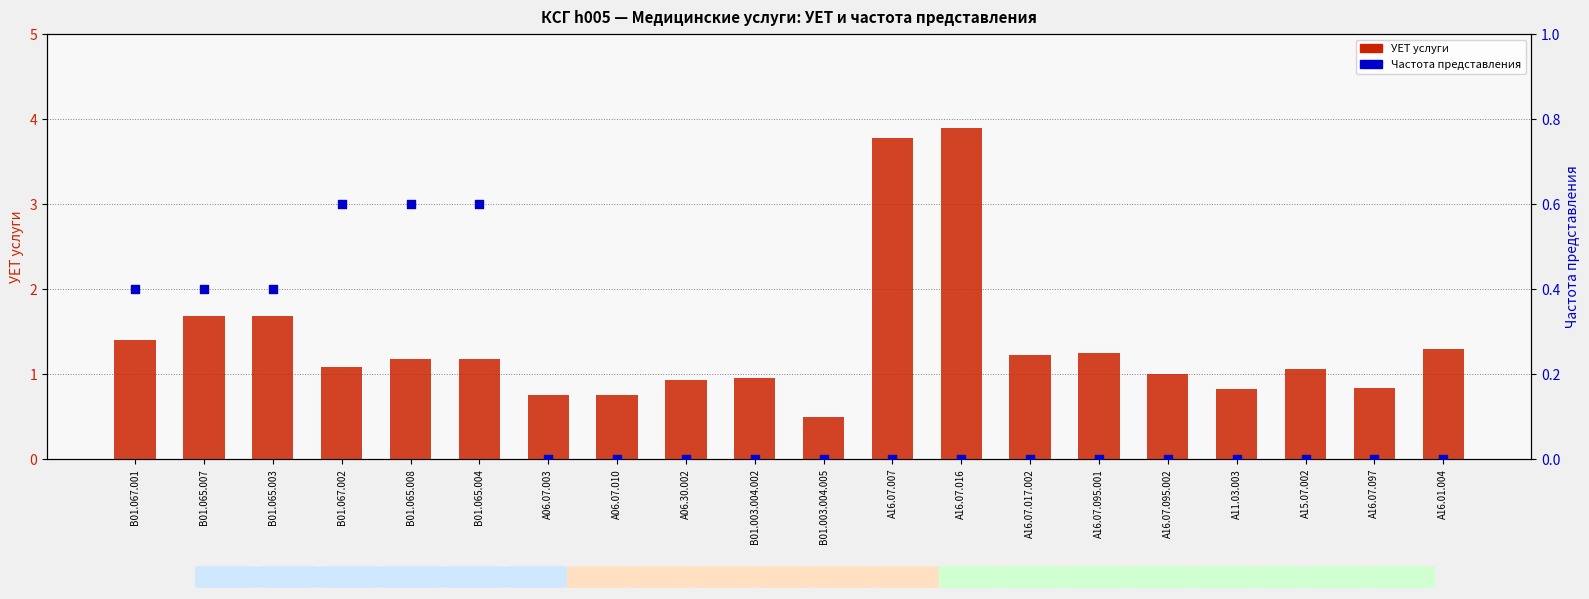

At which category is the sum across all series the highest?

A16.07.016